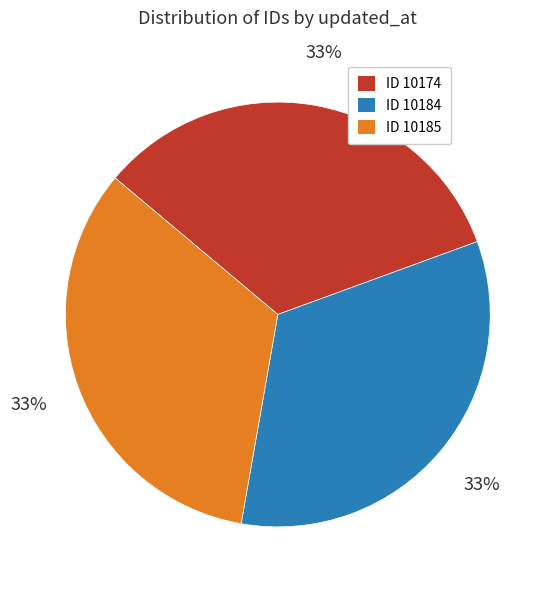

Does any single category account for the majority?

No